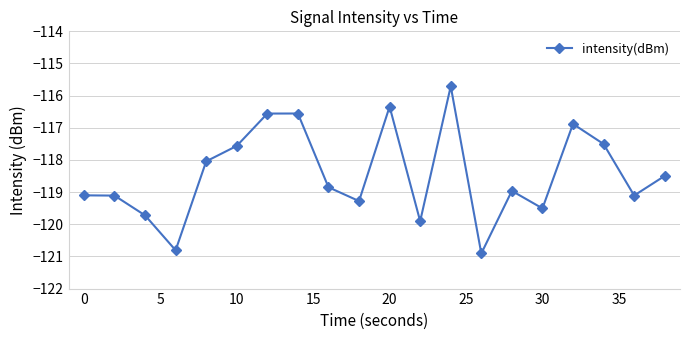

How many lines are shown in the chart?

1